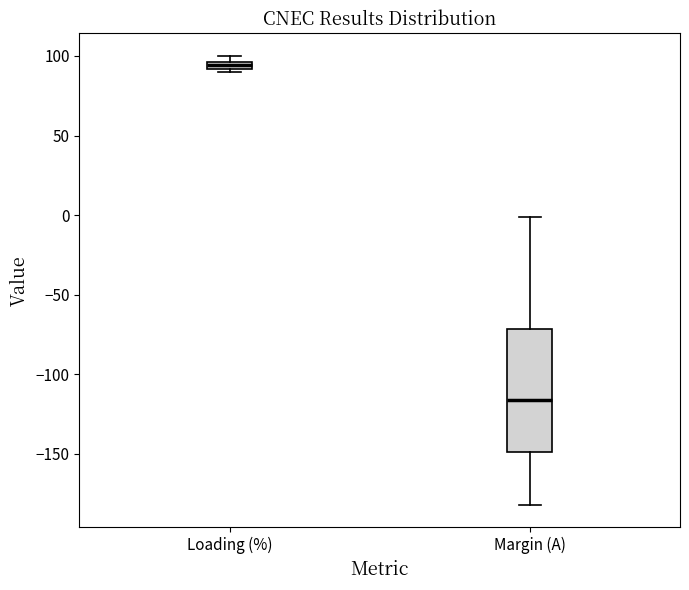

Where is the lower edge of the box for Loading (%) on the y-axis? The values are not printed on the chart, so give them approximately, as read against the axis.

90